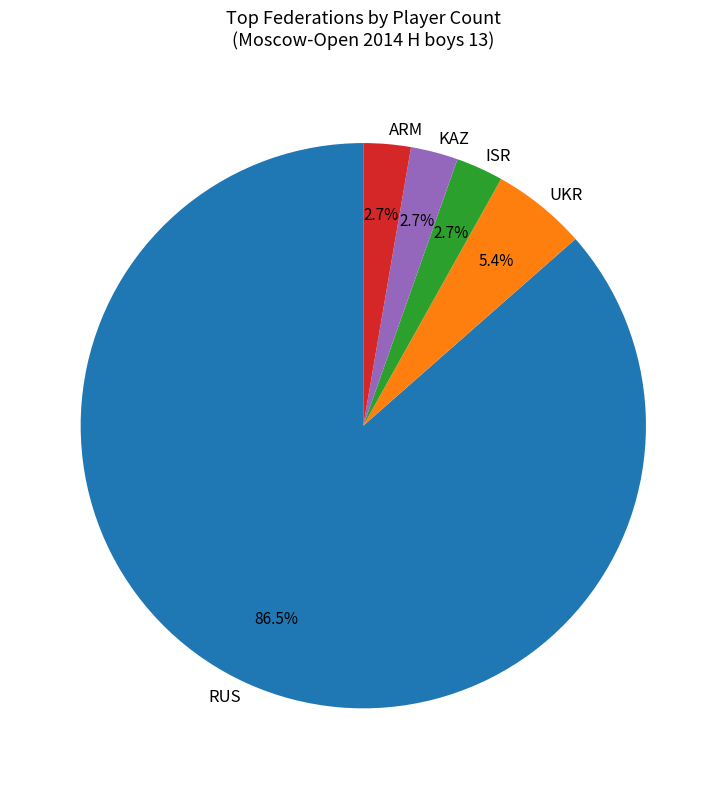

What percentage is the ISR slice, to the nearest percent?

3%